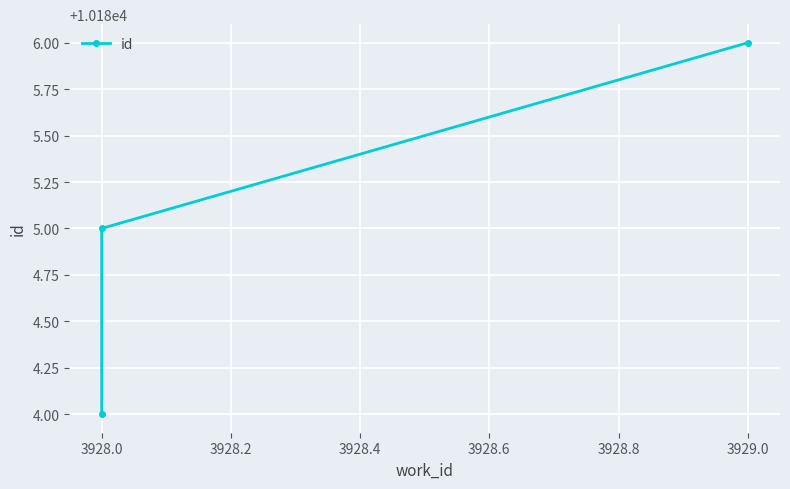

Reading left to right, what are all the values shown in this chart?

10184	10185	10186